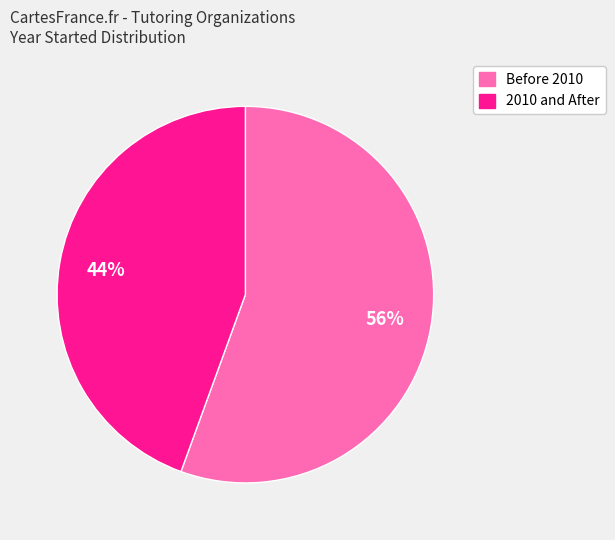

Is there any slice that represents more than half of the pie?

Yes